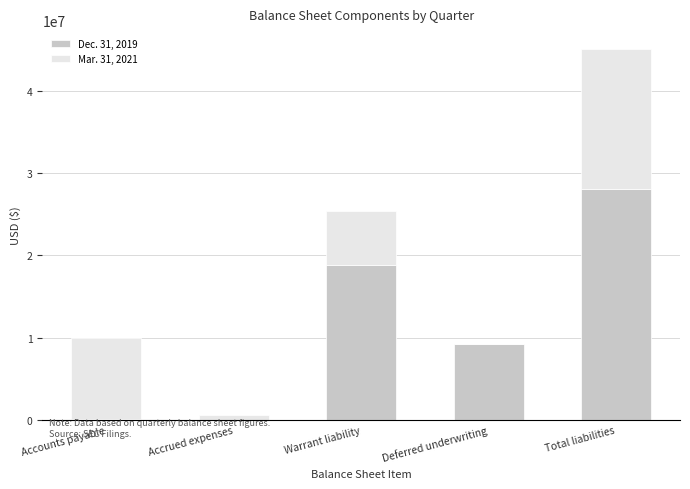

Which category has the highest value in the Dec. 31, 2019 series?

Total liabilities